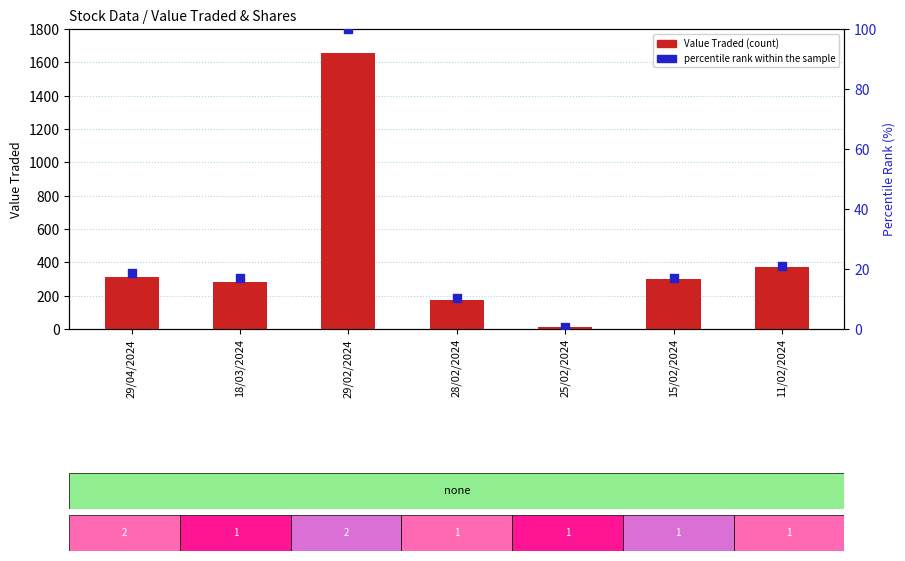

What is the total value across all series at 11/02/2024?

394.1